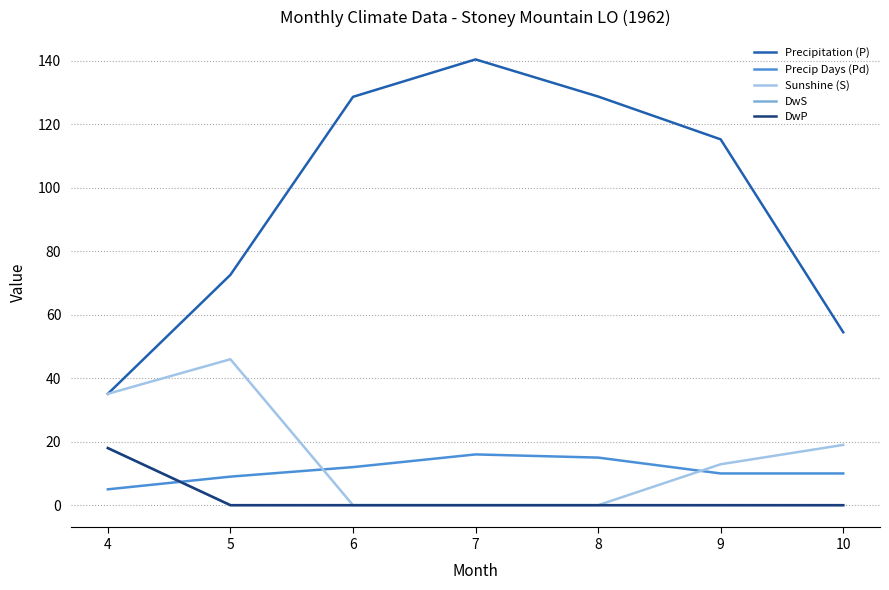

Does the chart have visible grid lines?

Yes